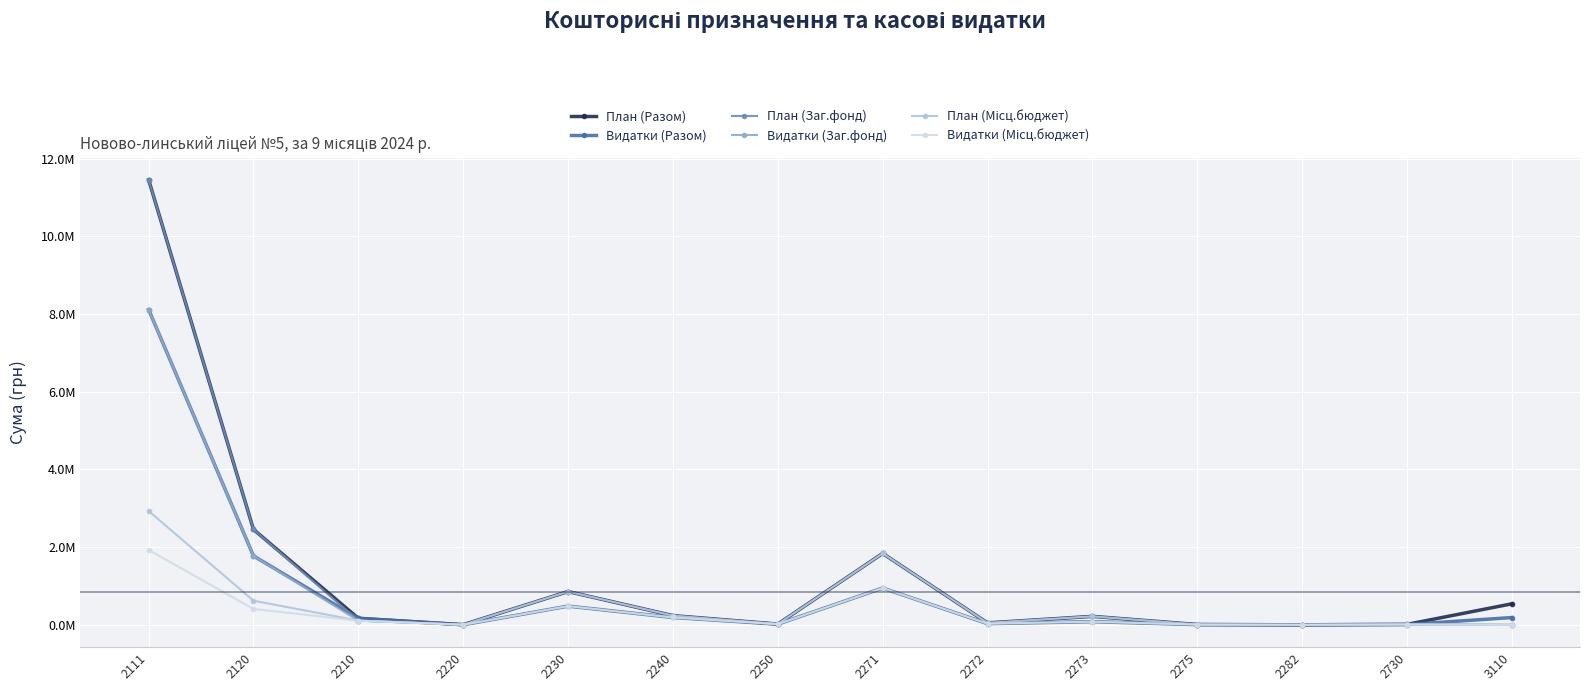

Which series changed the most between 2230 and 2275?

План (Разом)